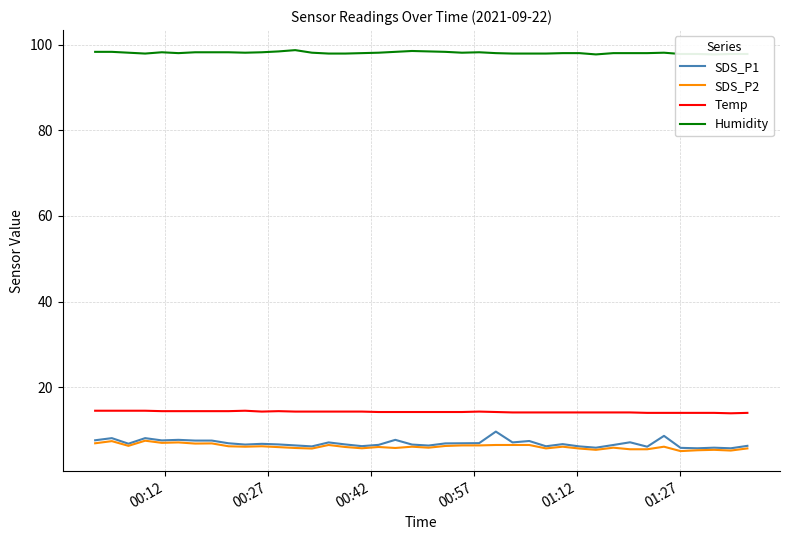

True or false: Humidity and Temp cross at least once.

False